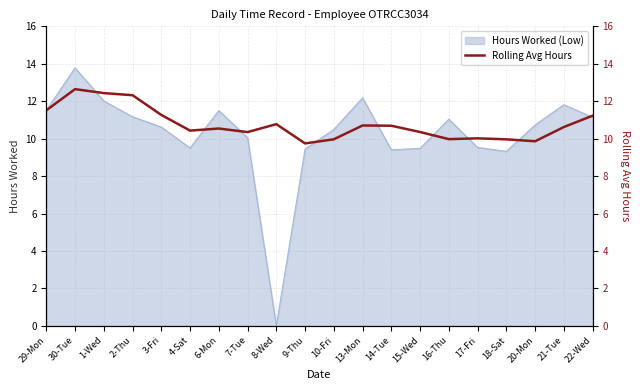

True or false: the data shows 2.5 at 20-Mon.

False